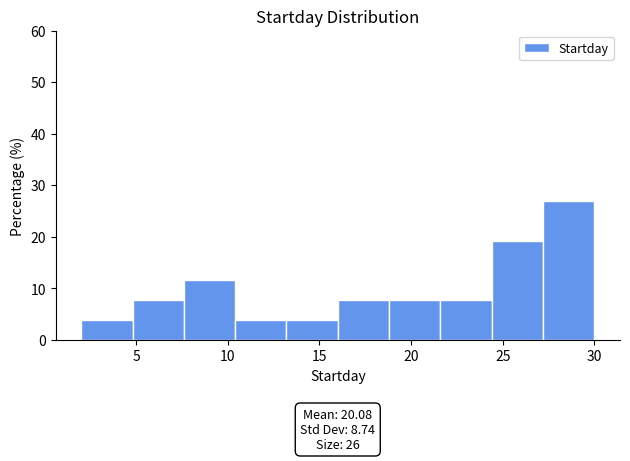

Over which range of the x-axis is the bar tallest?

27.2 to 30.0